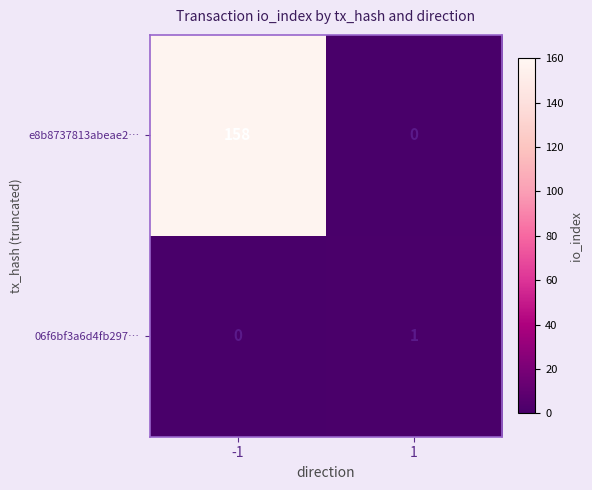

What is the difference between the maximum and minimum values in the e8b8737813abeae2… series?

158